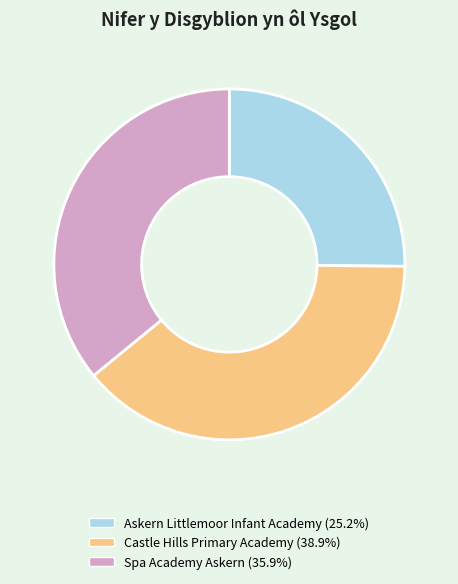

The Spa Academy Askern slice represents 43% of the pie. True or false?

False